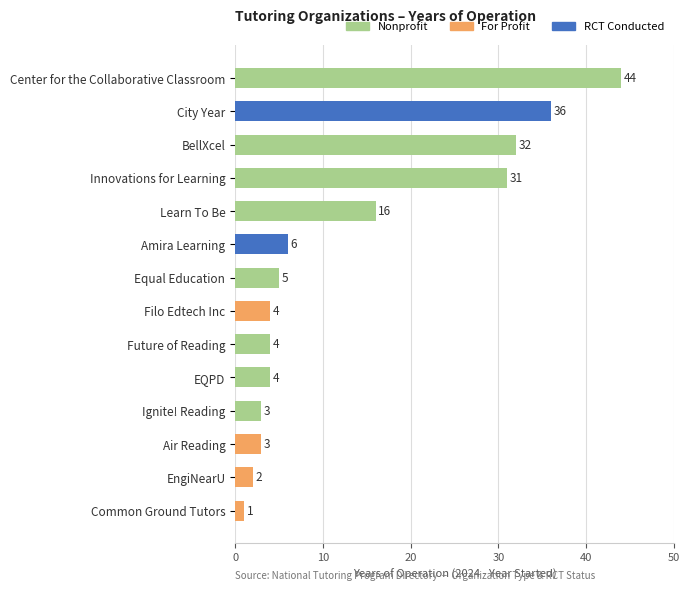

The value at Learn To Be is 16. True or false?

True